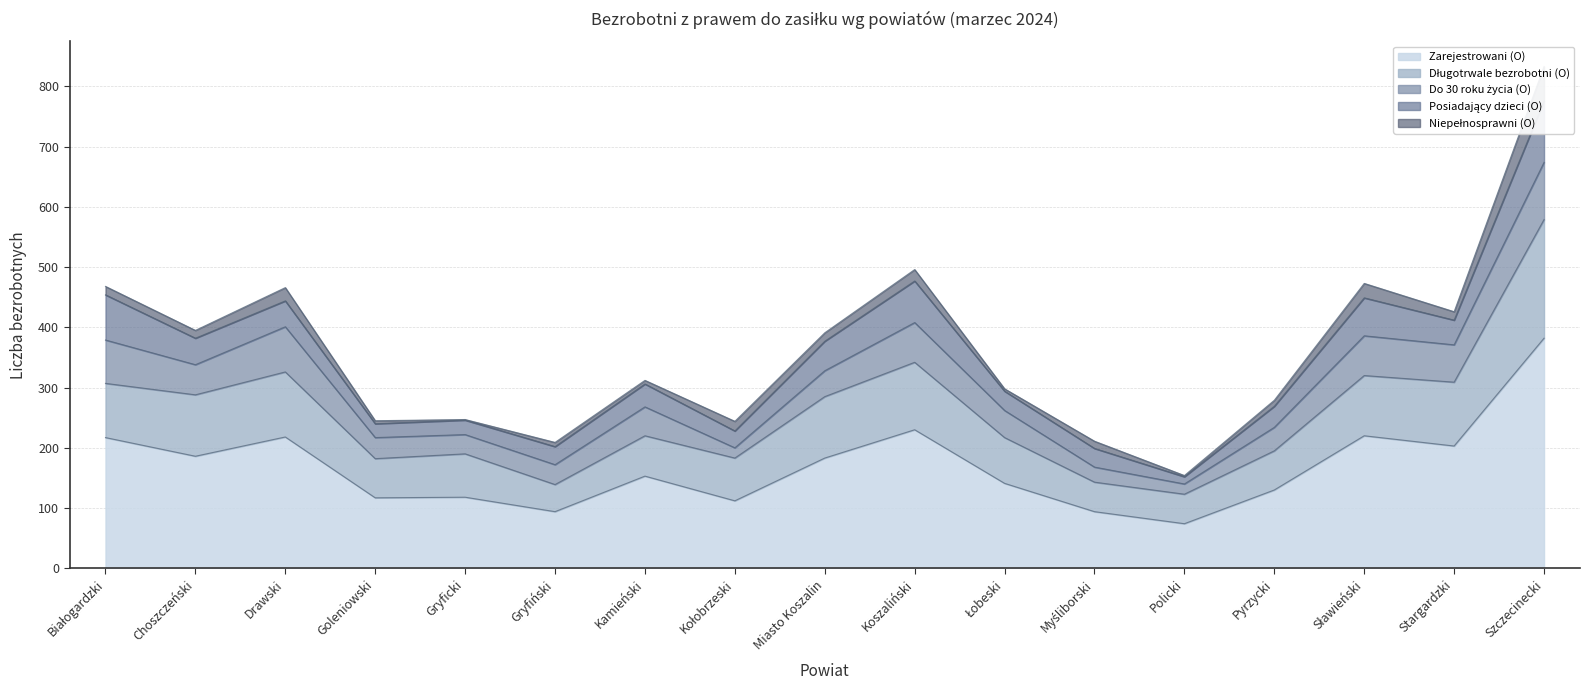

What is the difference between the highest and lowest values at Choszczeński?

173